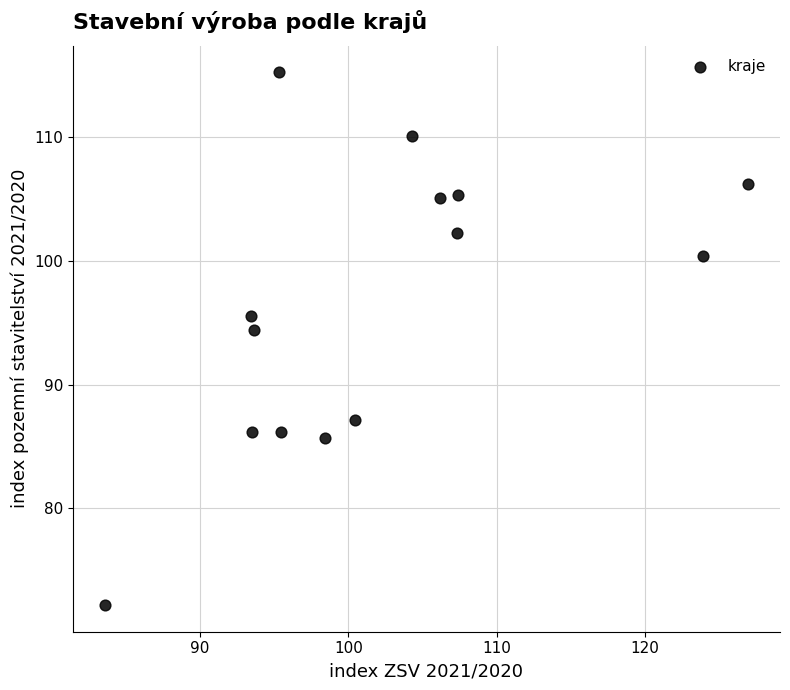

What Y value in the scatter plot is closest to 93?

94.4